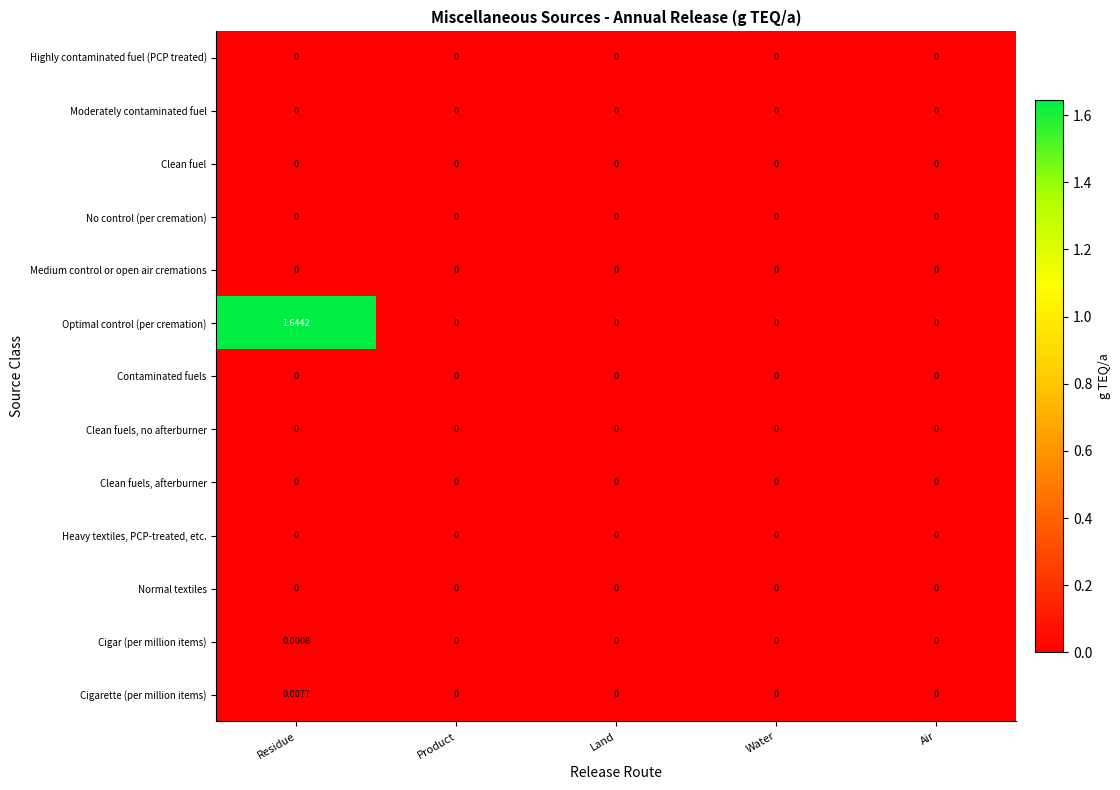

Is the value of Cigar (per million items) at Product greater than the value of Cigarette (per million items) at Residue?

No